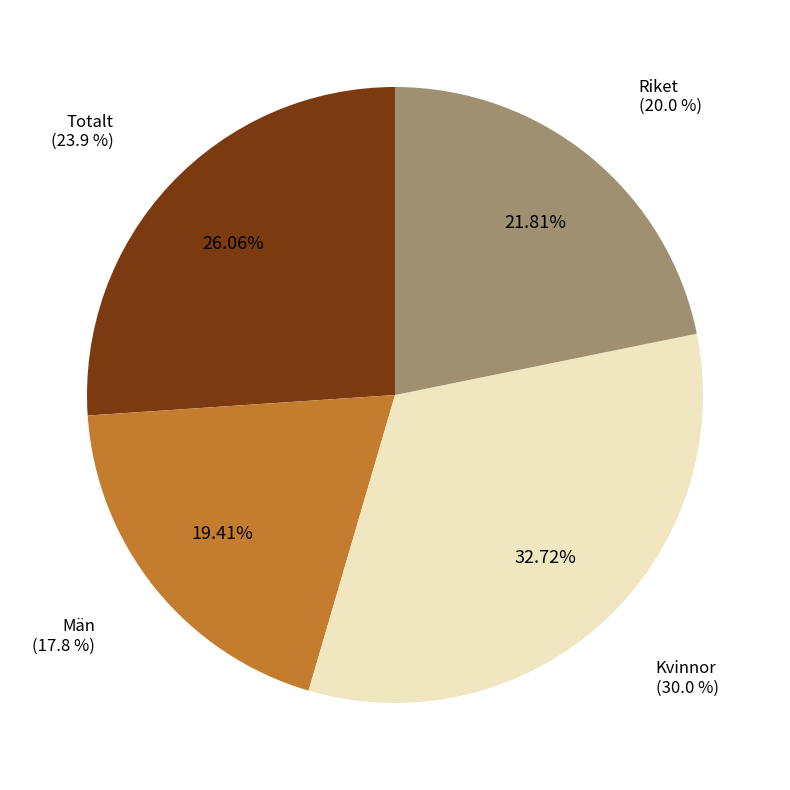

Approximately how many times larger is the value at Riket compared to Totalt?

0.8